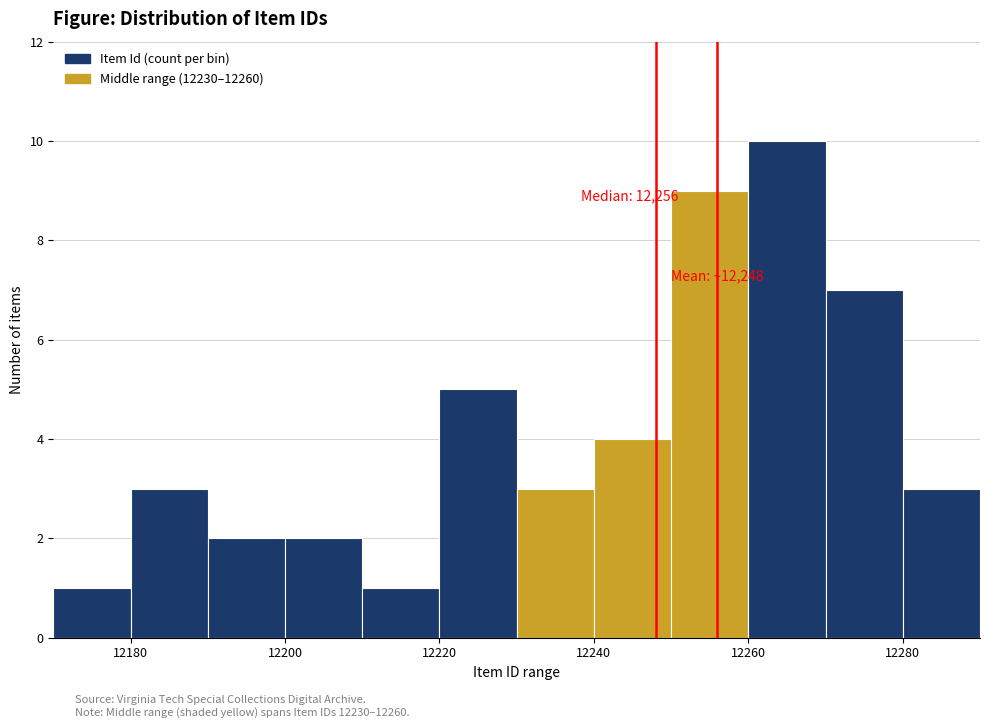

Which range on the x-axis has the tallest bar?

12260 to 12270